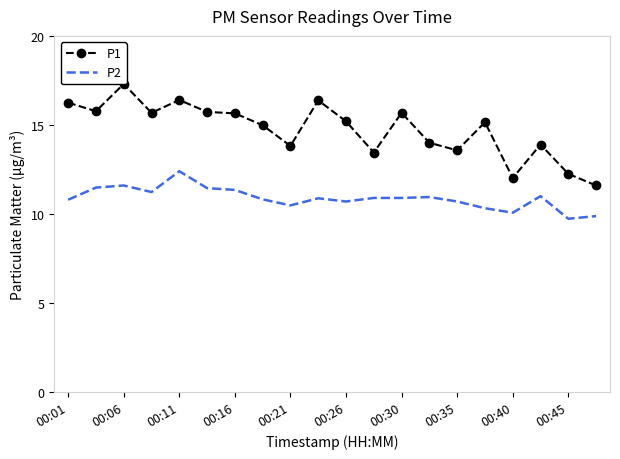

True or false: P2 and P1 intersect in this chart.

False